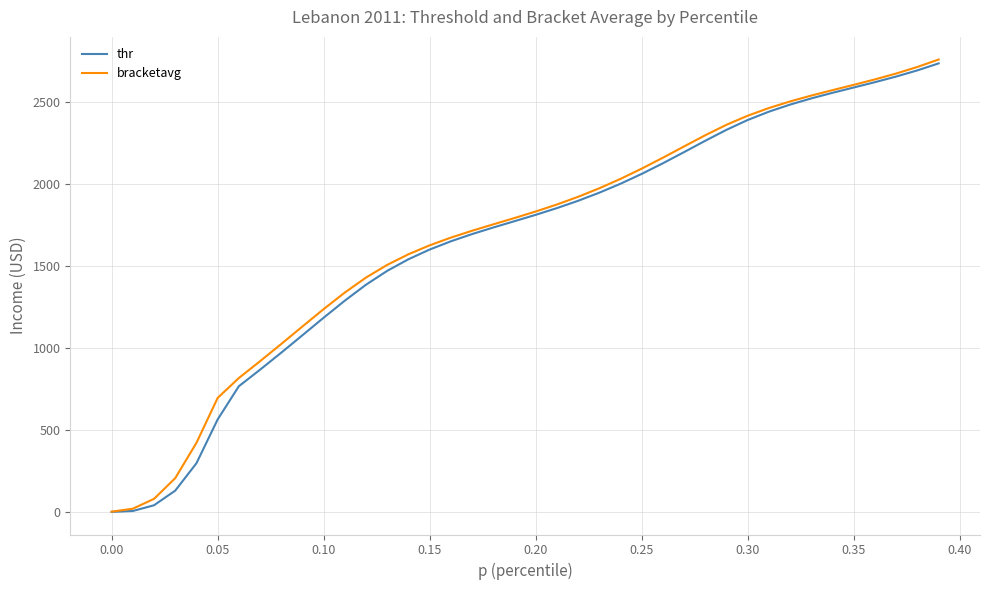

Rank the series by their average value, from highest to lowest.

bracketavg, thr